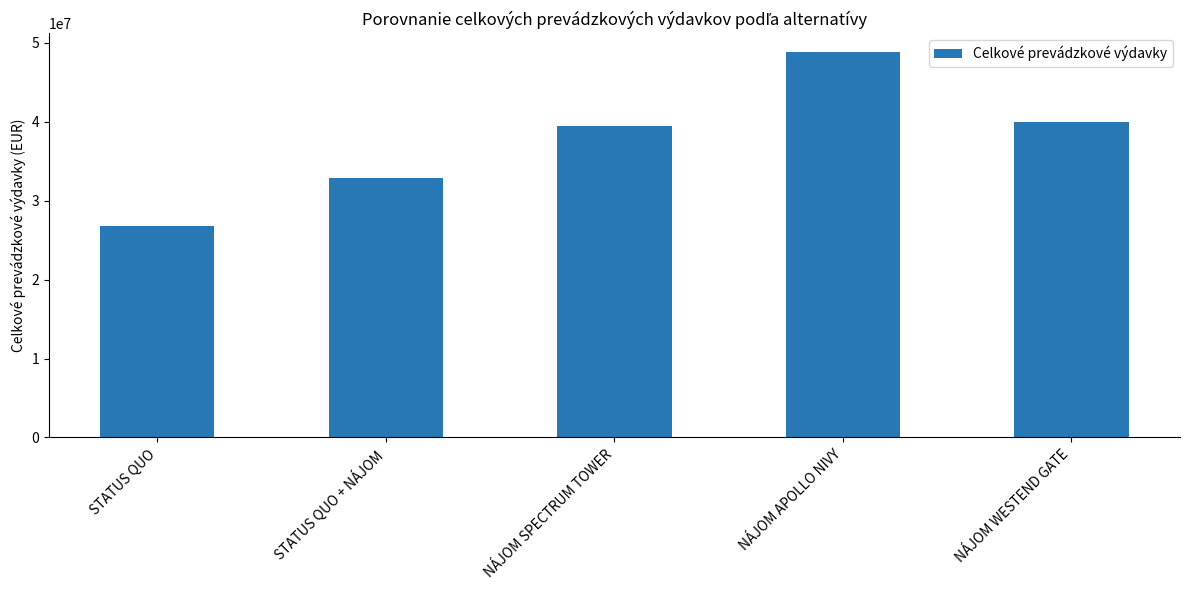

What is the difference between the values at NÁJOM WESTEND GATE and STATUS QUO?

13118715.6